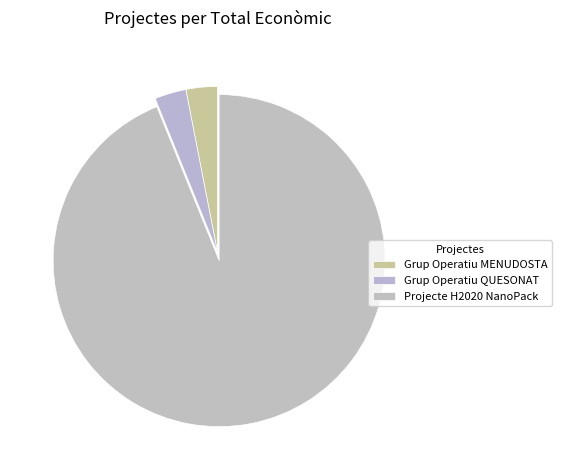

Does any single category account for the majority?

Yes